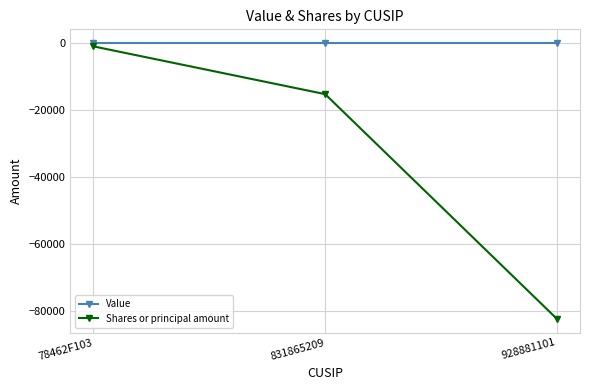

What position from the left is 831865209?

2